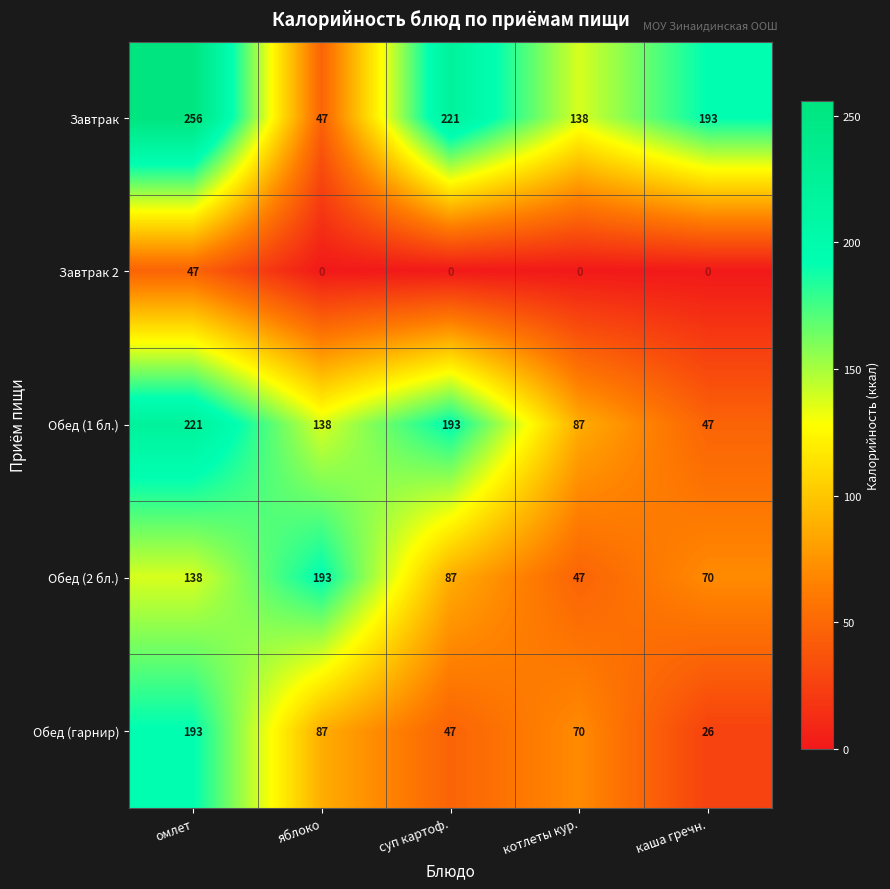

What is the sum of the Обед (гарнир) values at суп картоф. and омлет?

240